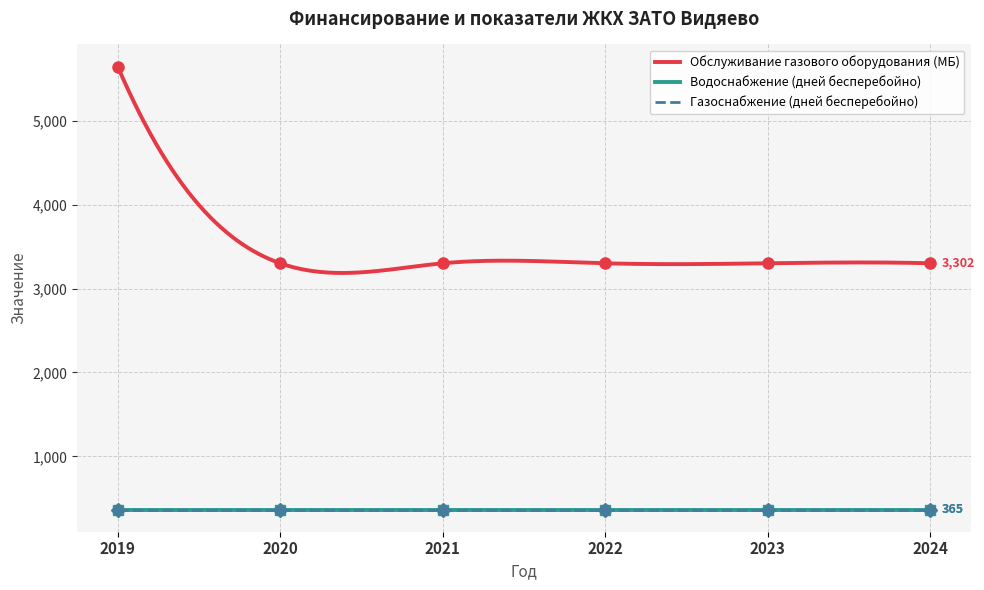

What is the minimum value for Водоснабжение (дней бесперебойно)?

365.0